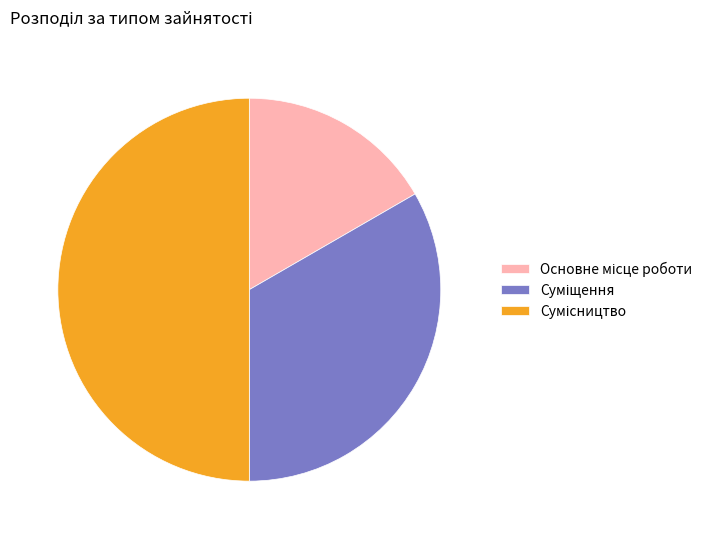

Is Сумісництво the majority of the pie?

No